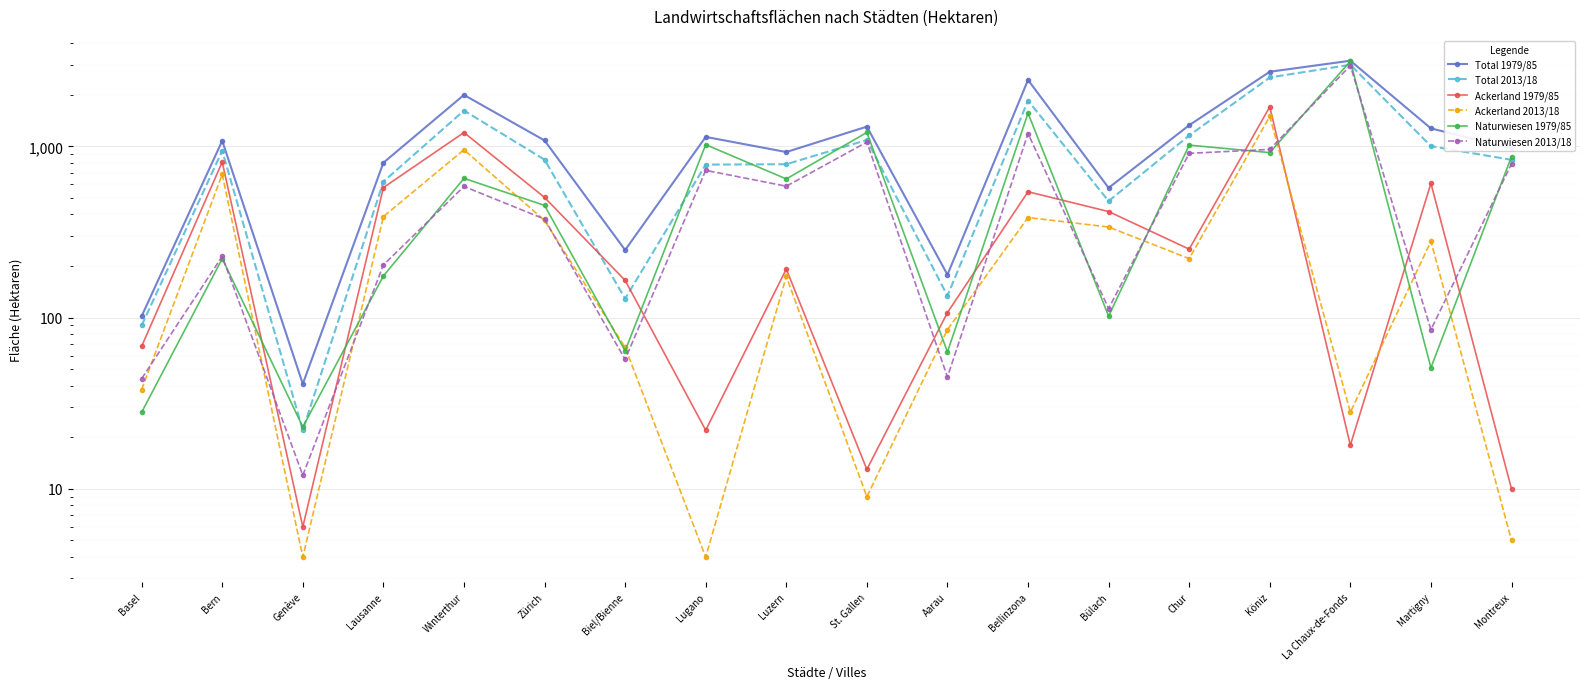

How many interior local peaks does the Ackerland 2013/18 series have?

6